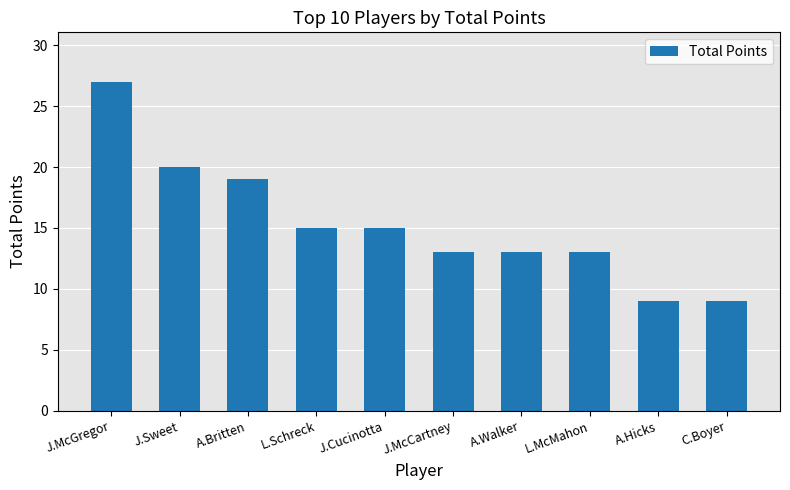

What is the change in value from J.McGregor to A.Britten?

-8